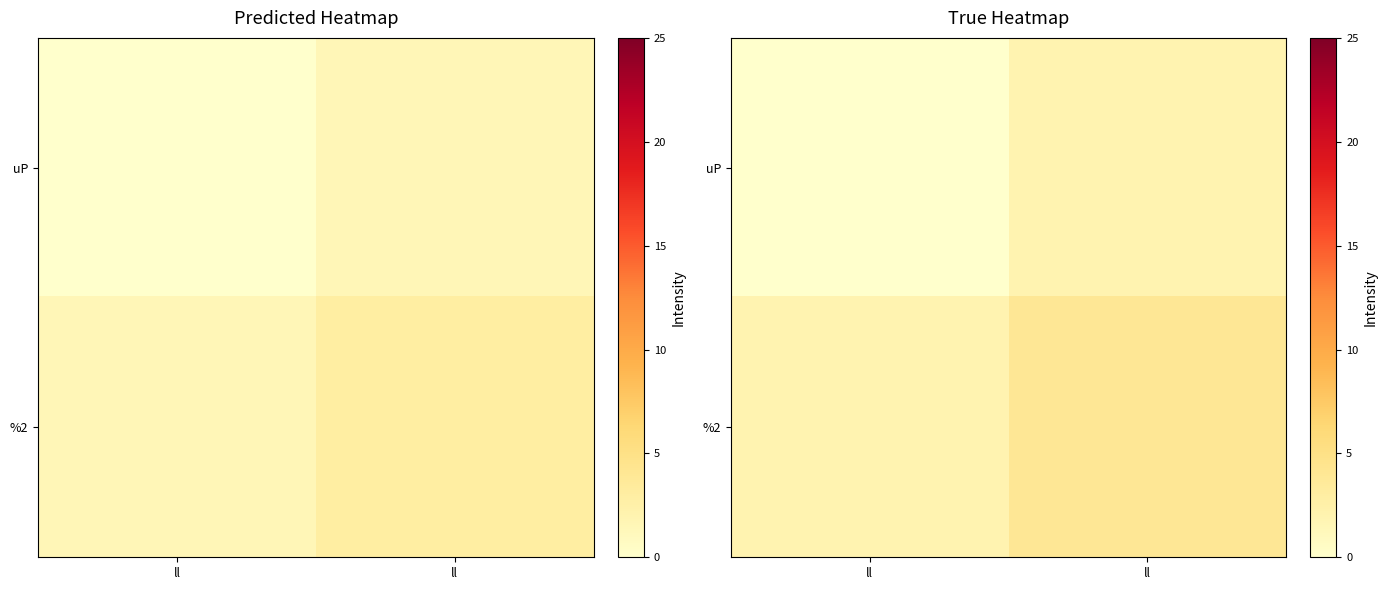

The %2 series shows 4 at ll. True or false?

True